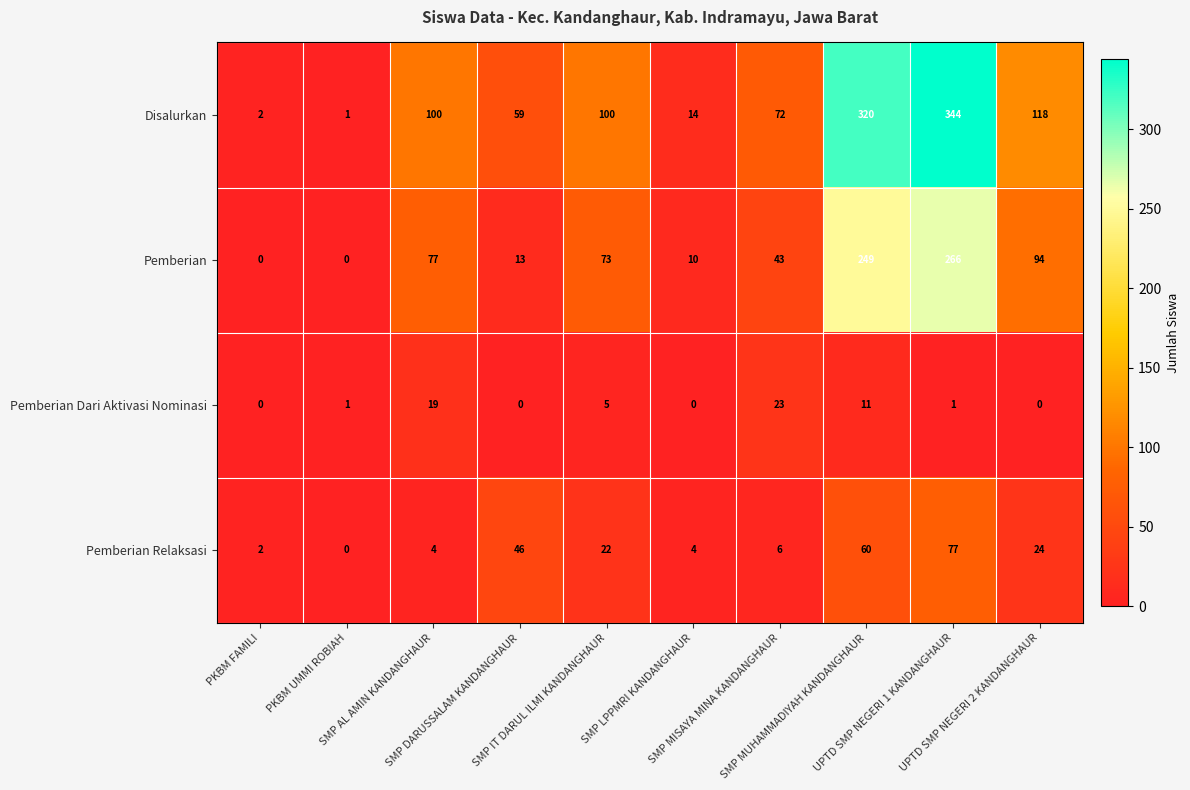

What is the difference between the maximum and second lowest values in the Pemberian Relaksasi series?

75